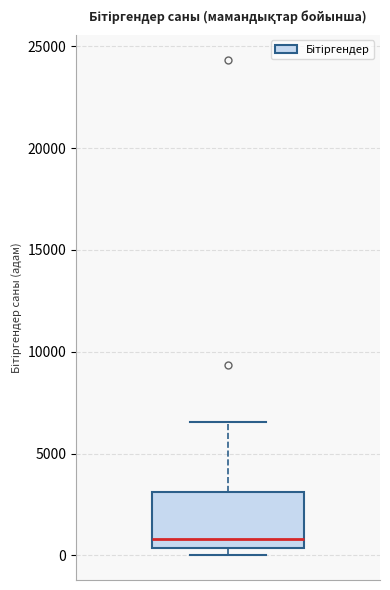

Read this box plot against the y-axis: the position of the median line, the range covered by the box, and the ends of both whiskers. The values are not printed on the chart, so give them approximately, as read against the axis.

median 1000, box 500 to 3000, whiskers 0 to 6500